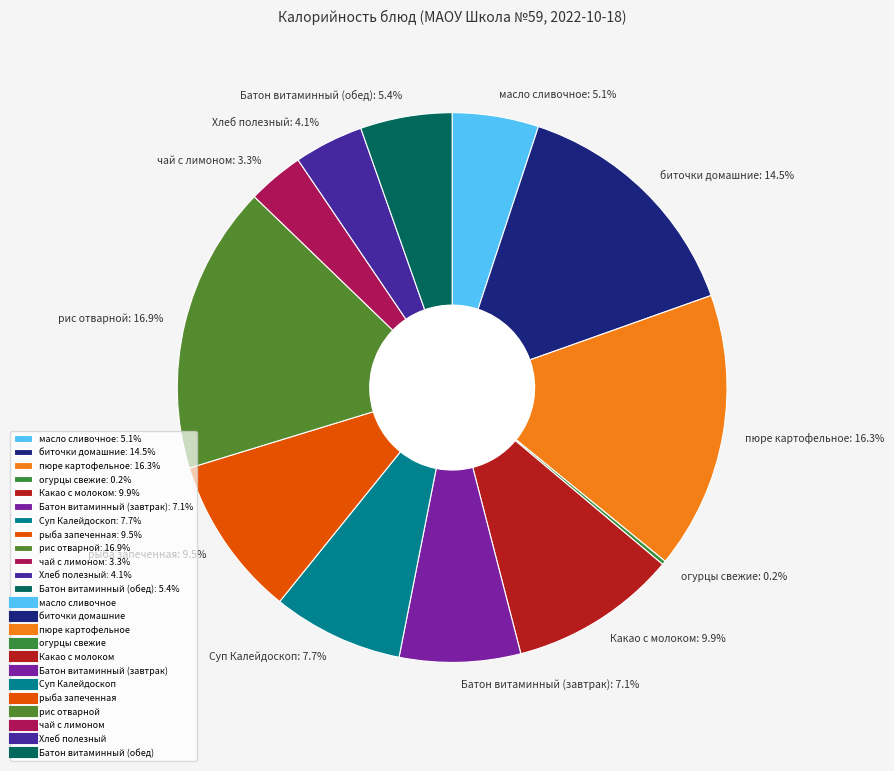

True or false: масло сливочное accounts for 17% of the total.

False